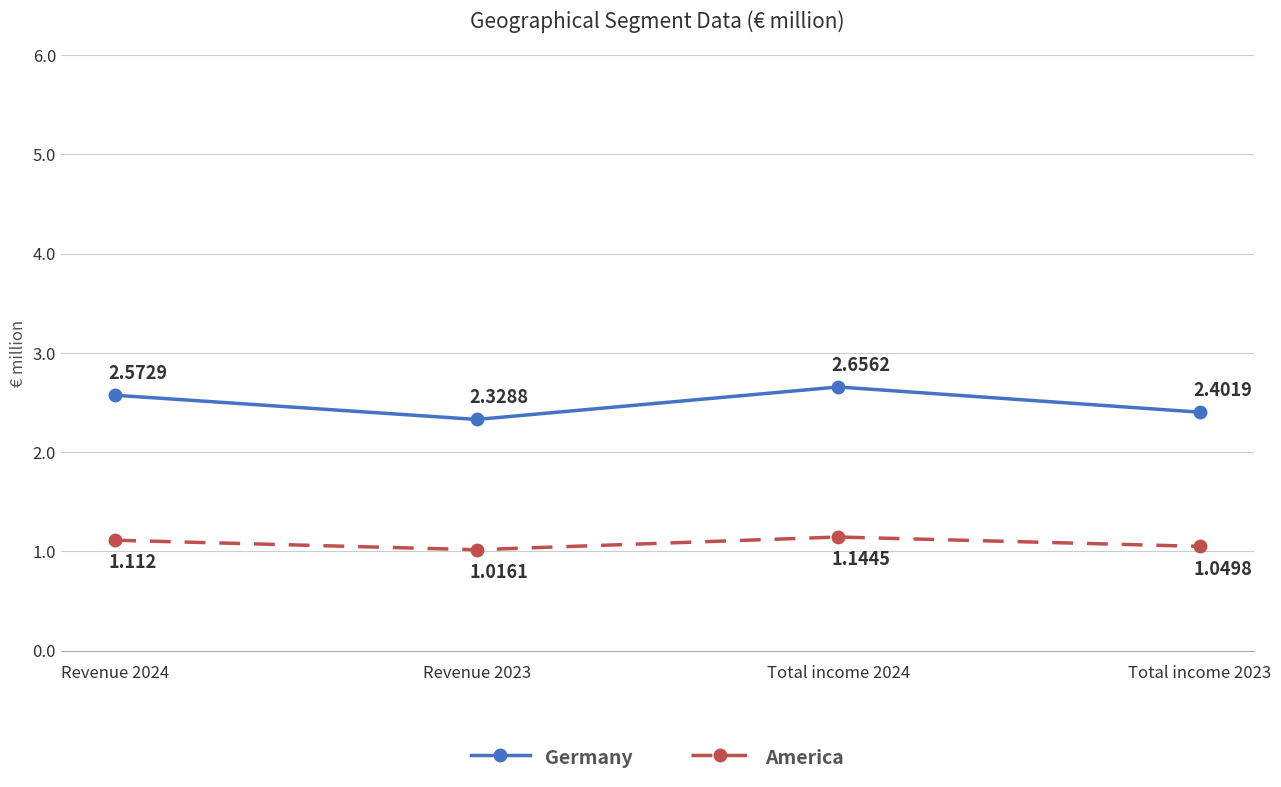

True or false: America and Germany cross at least once.

False